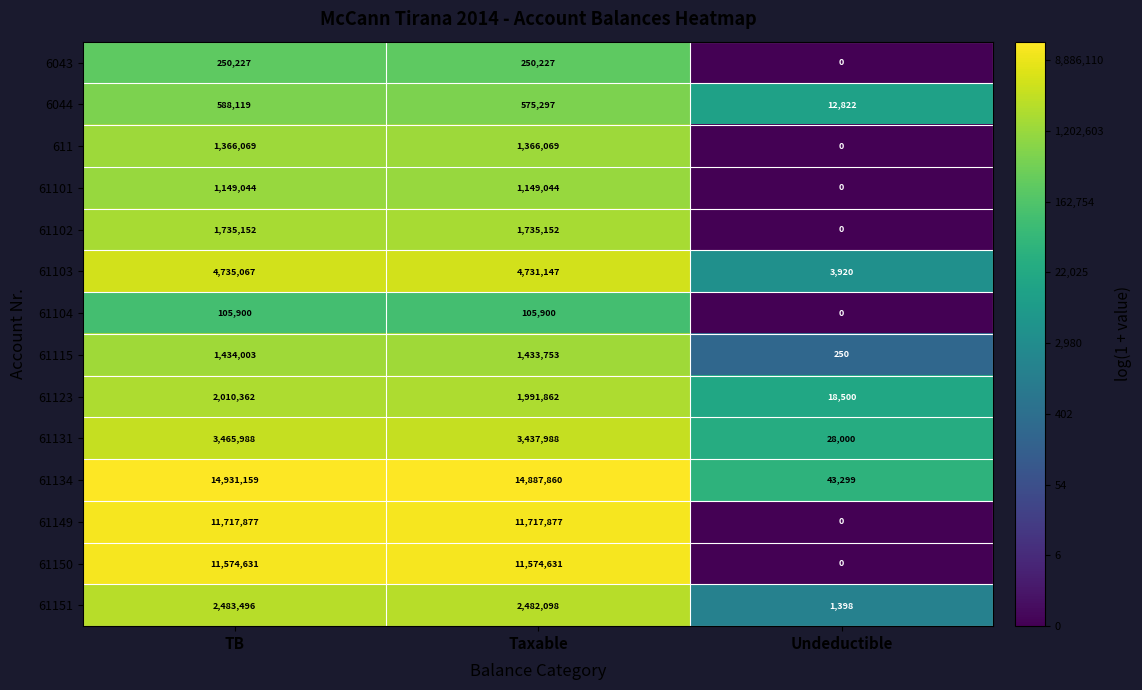

True or false: 61150 has a value of 18974827 at TB.

False